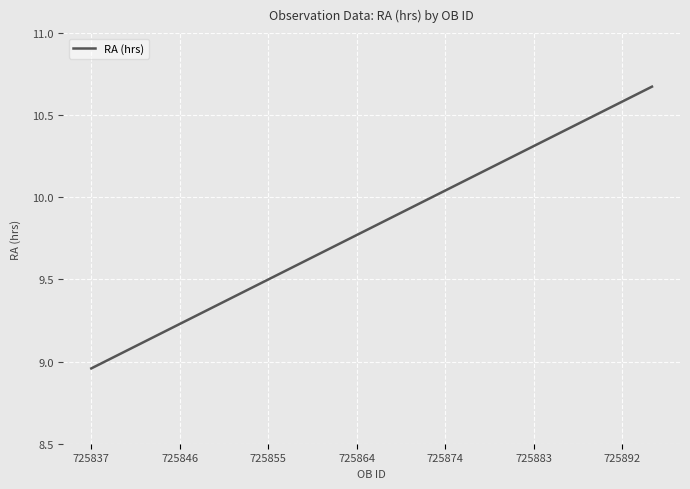

Which category has the lowest value across all series?

725837